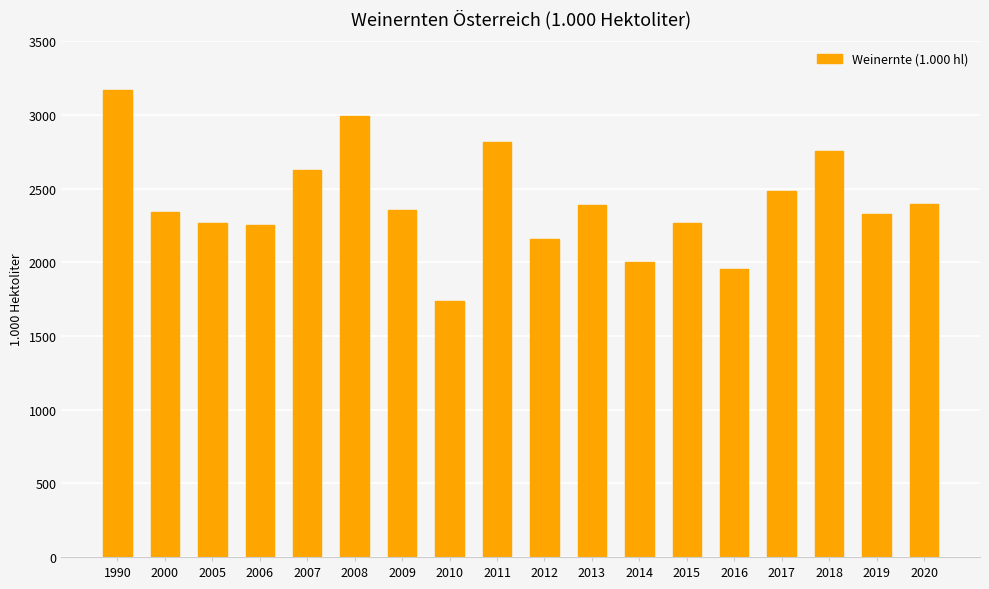

Approximately how many times larger is the value at 2013 compared to 2009?

1.0